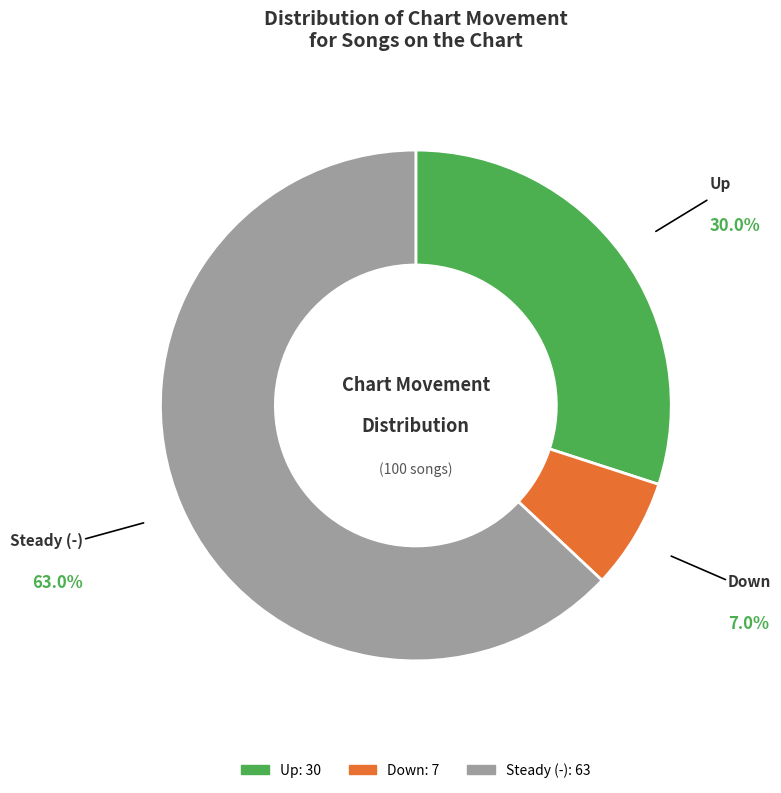

Count the number of slices in the pie.

3